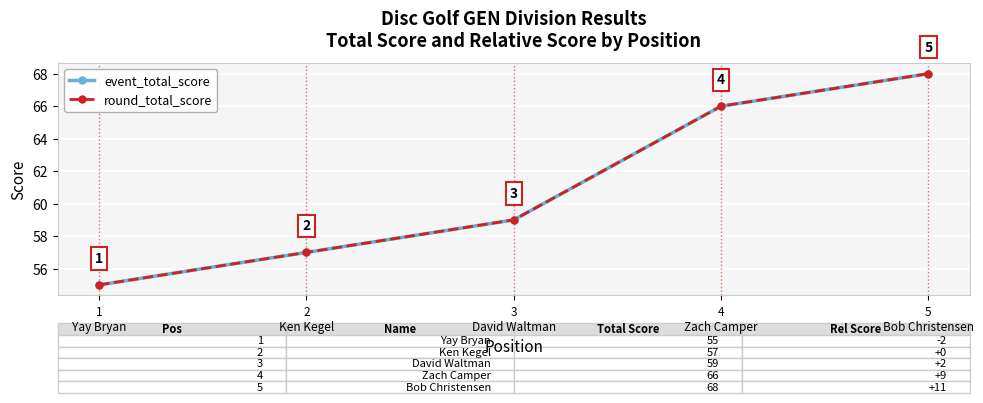

Reading right to left, list all the values displayed in this chart.

event_total_score: 5
Bob Christensen=68	4
Zach Camper=66	3
David Waltman=59	2
Ken Kegel=57	1
Yay Bryan=55
round_total_score: 5
Bob Christensen=68	4
Zach Camper=66	3
David Waltman=59	2
Ken Kegel=57	1
Yay Bryan=55